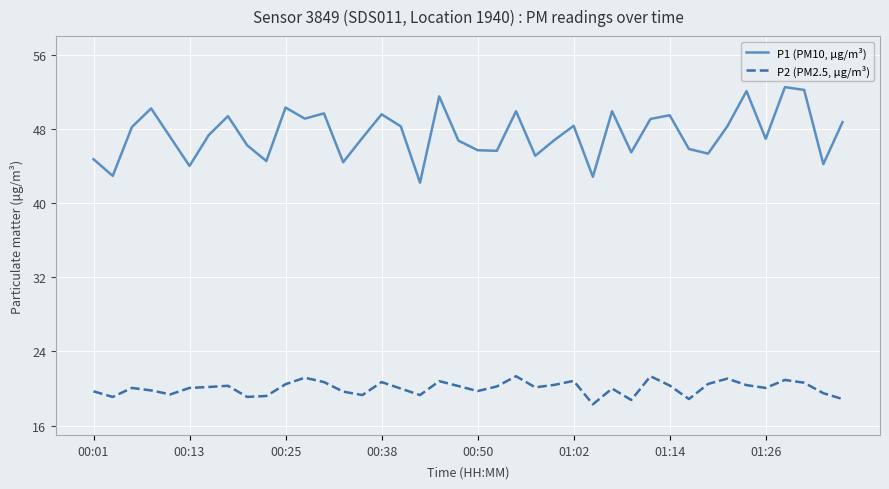

What is the greatest value displayed?

52.5